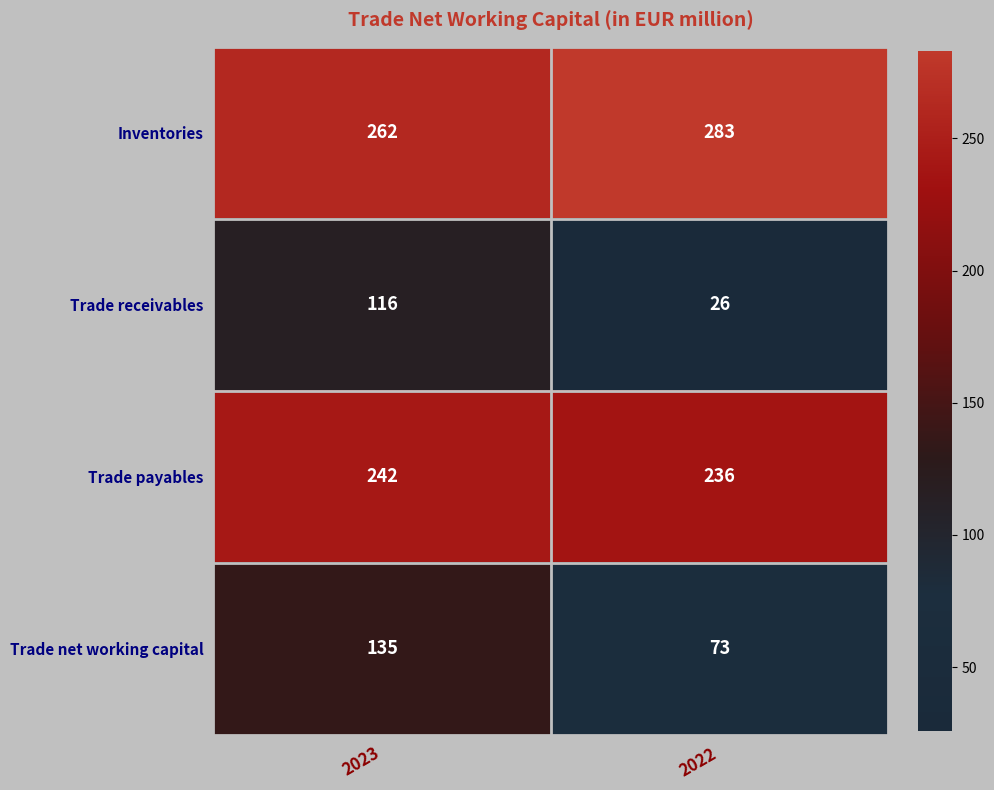

Reading left to right, list all the values displayed in this chart.

Inventories: 262	283
Trade receivables: 116	26
Trade payables: 242	236
Trade net working capital: 135	73